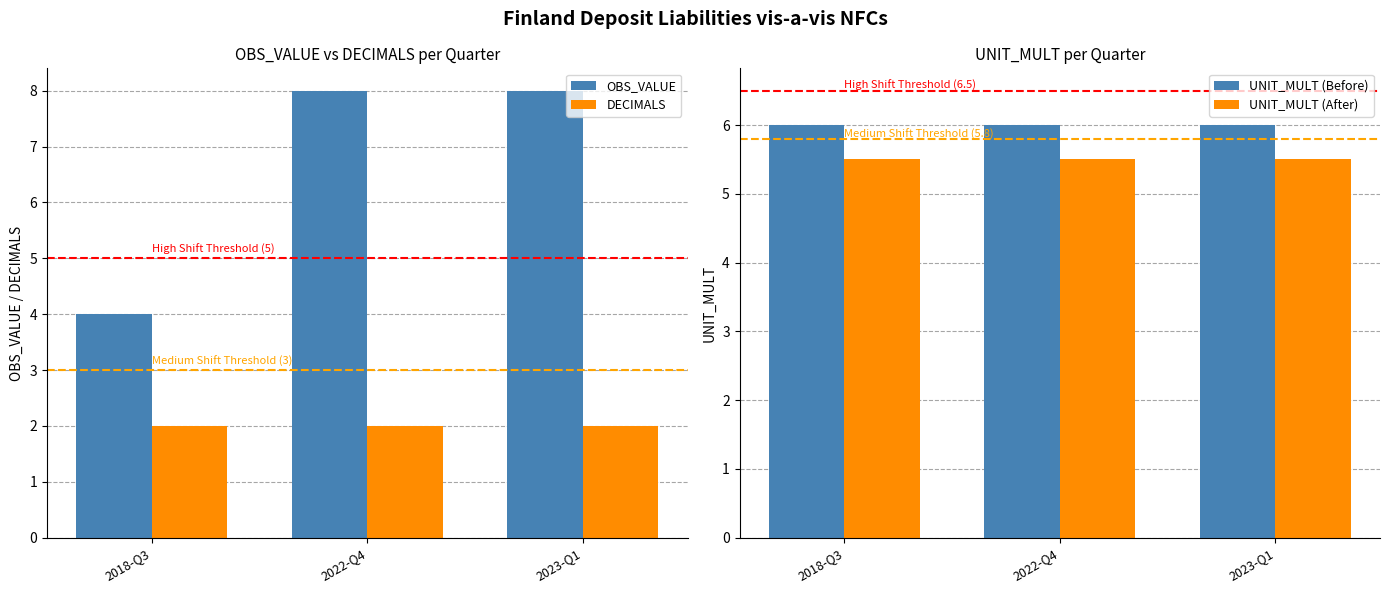

How many distinct data groups are displayed?

4